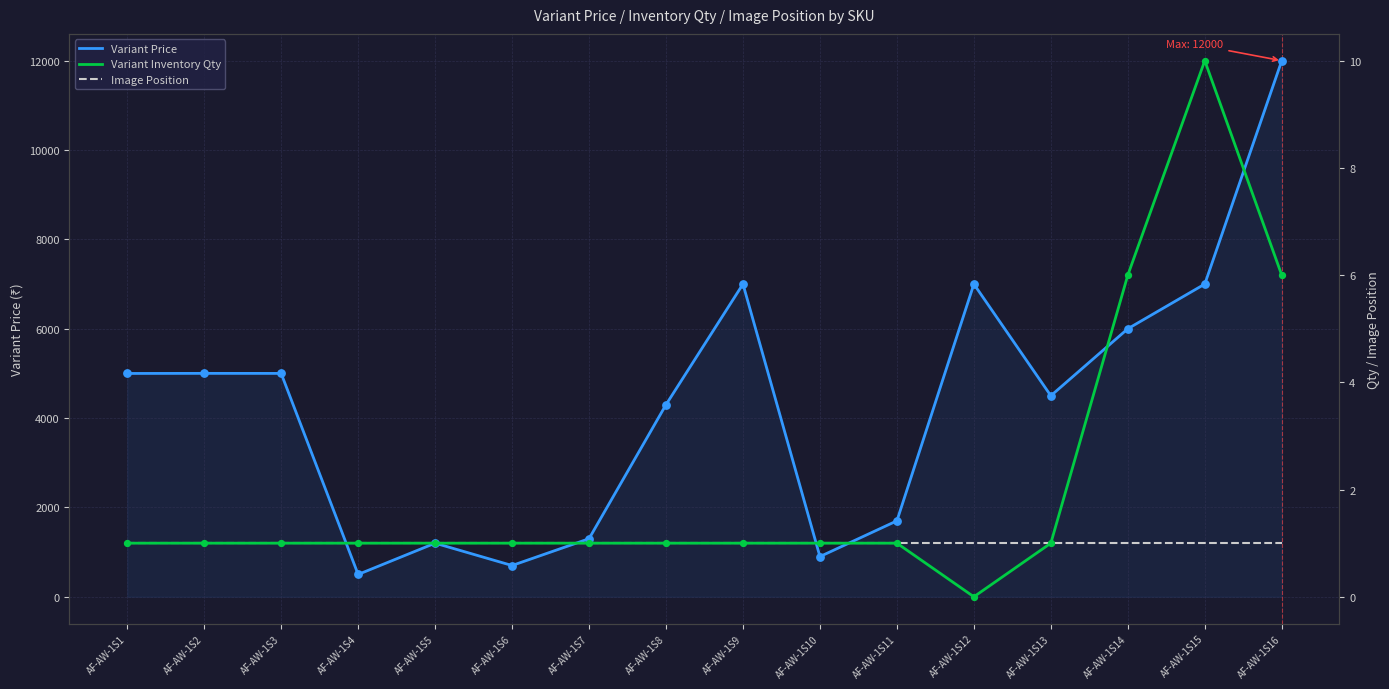

At which category is the sum across all series the highest?

AF-AW-1S16